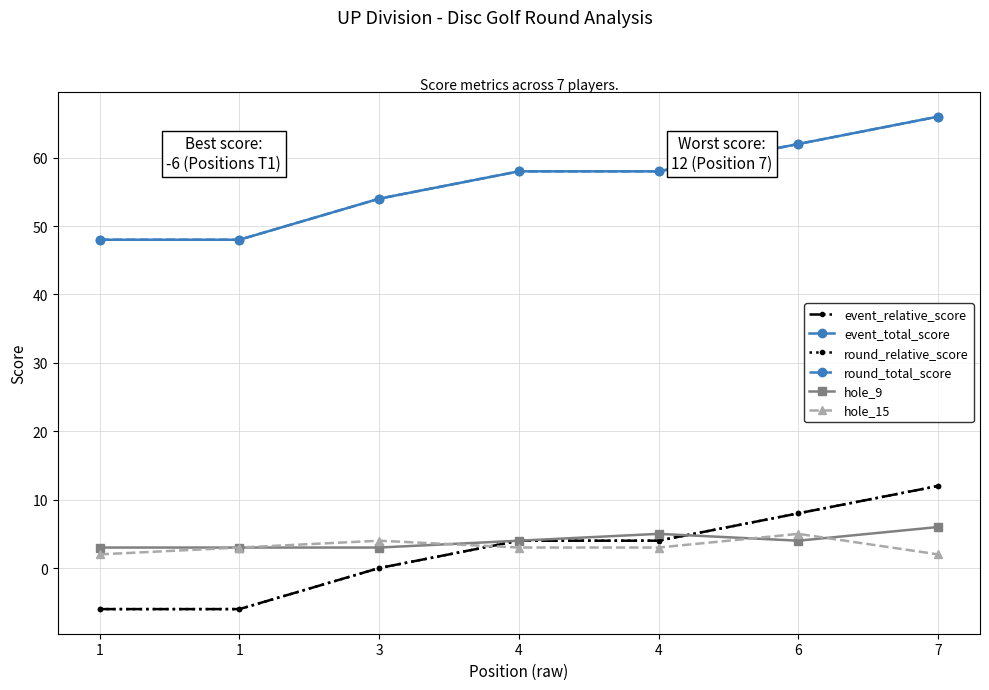

Is this an area chart (filled region under the line)?

No